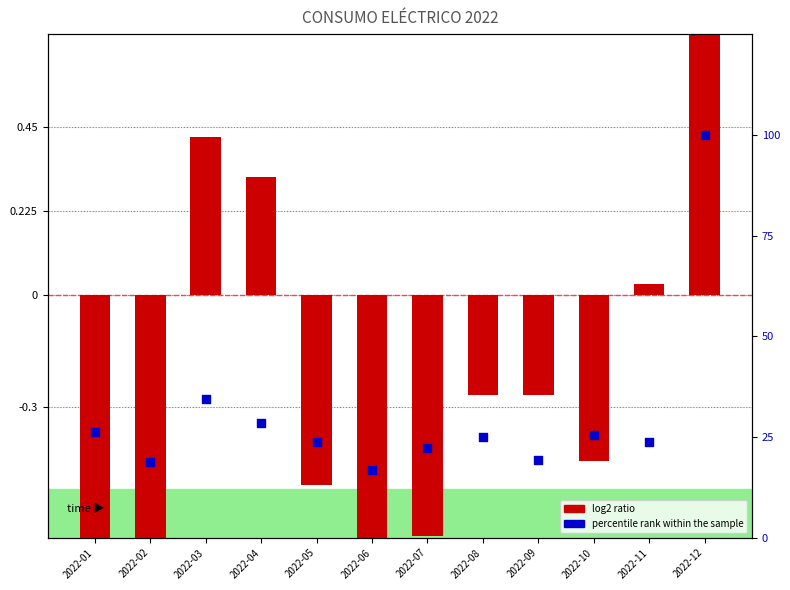

What is the total value across all series at 2022-11?

23.7